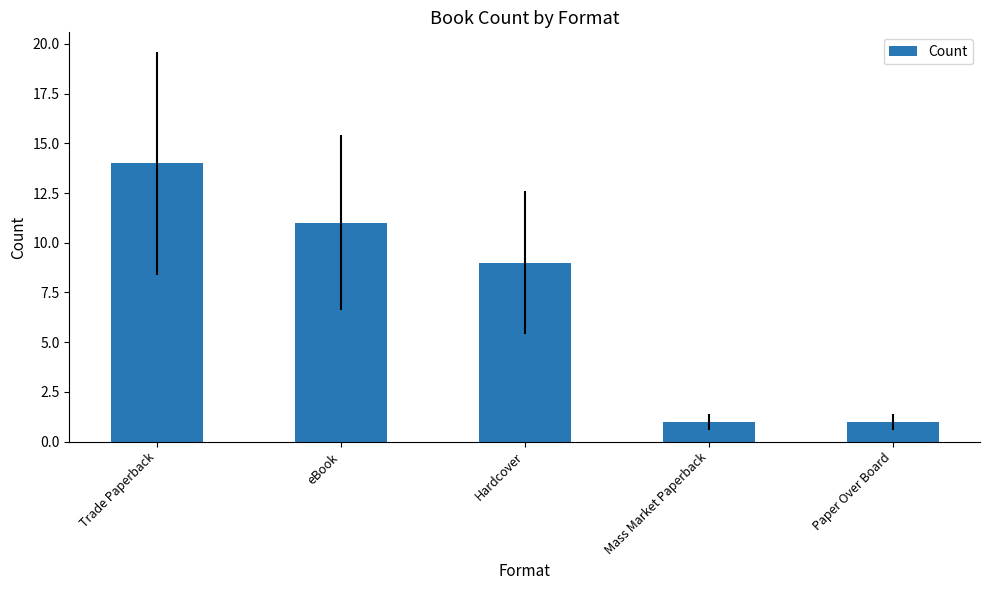

What is the difference between the maximum and minimum values?

13